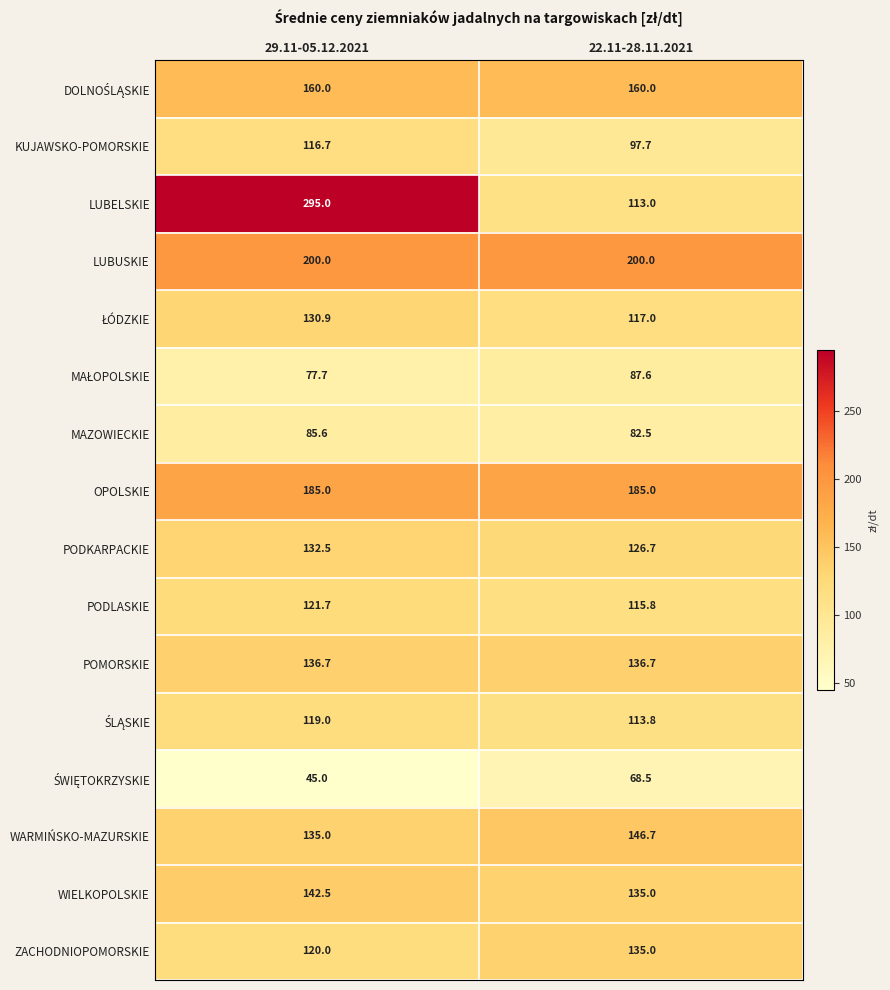

Between 29.11-05.12.2021 and 22.11-28.11.2021, which series saw the biggest shift?

LUBELSKIE